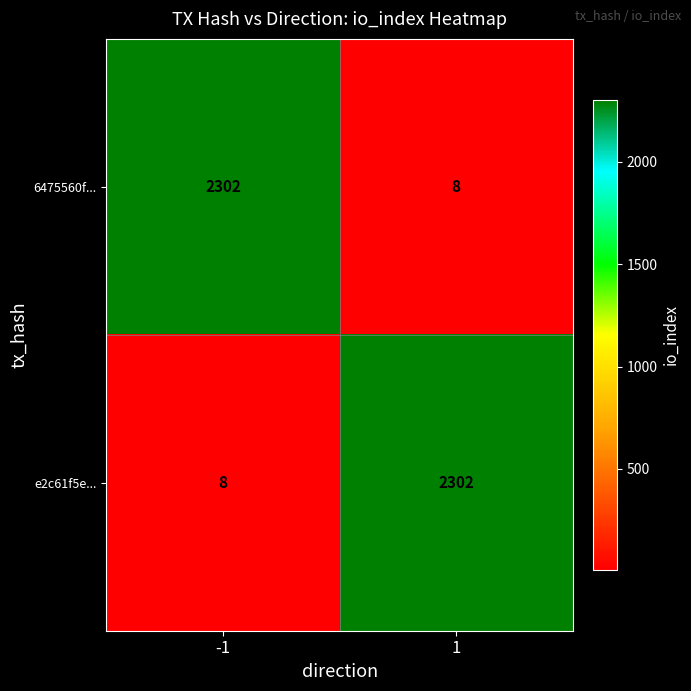

Reading right to left, what are all the values shown in this chart?

6475560f...: 1=8	-1=2302
e2c61f5e...: 1=2302	-1=8